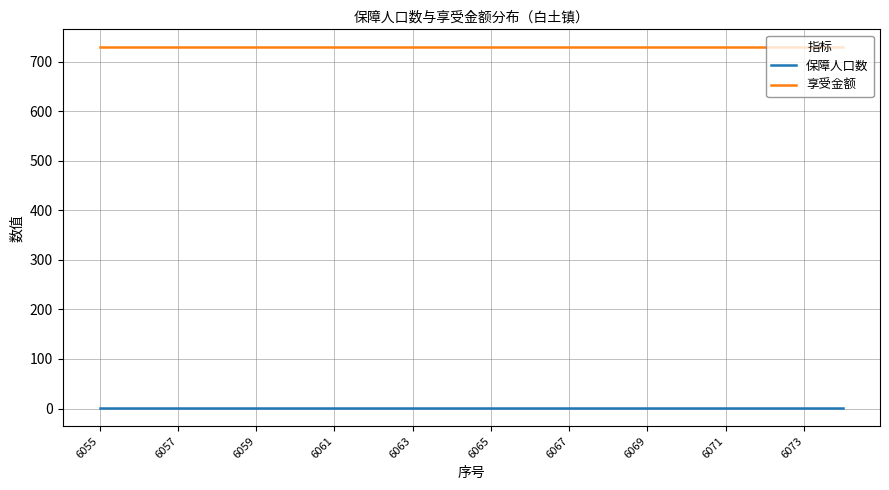

True or false: 享受金额 and 保障人口数 cross at least once.

False